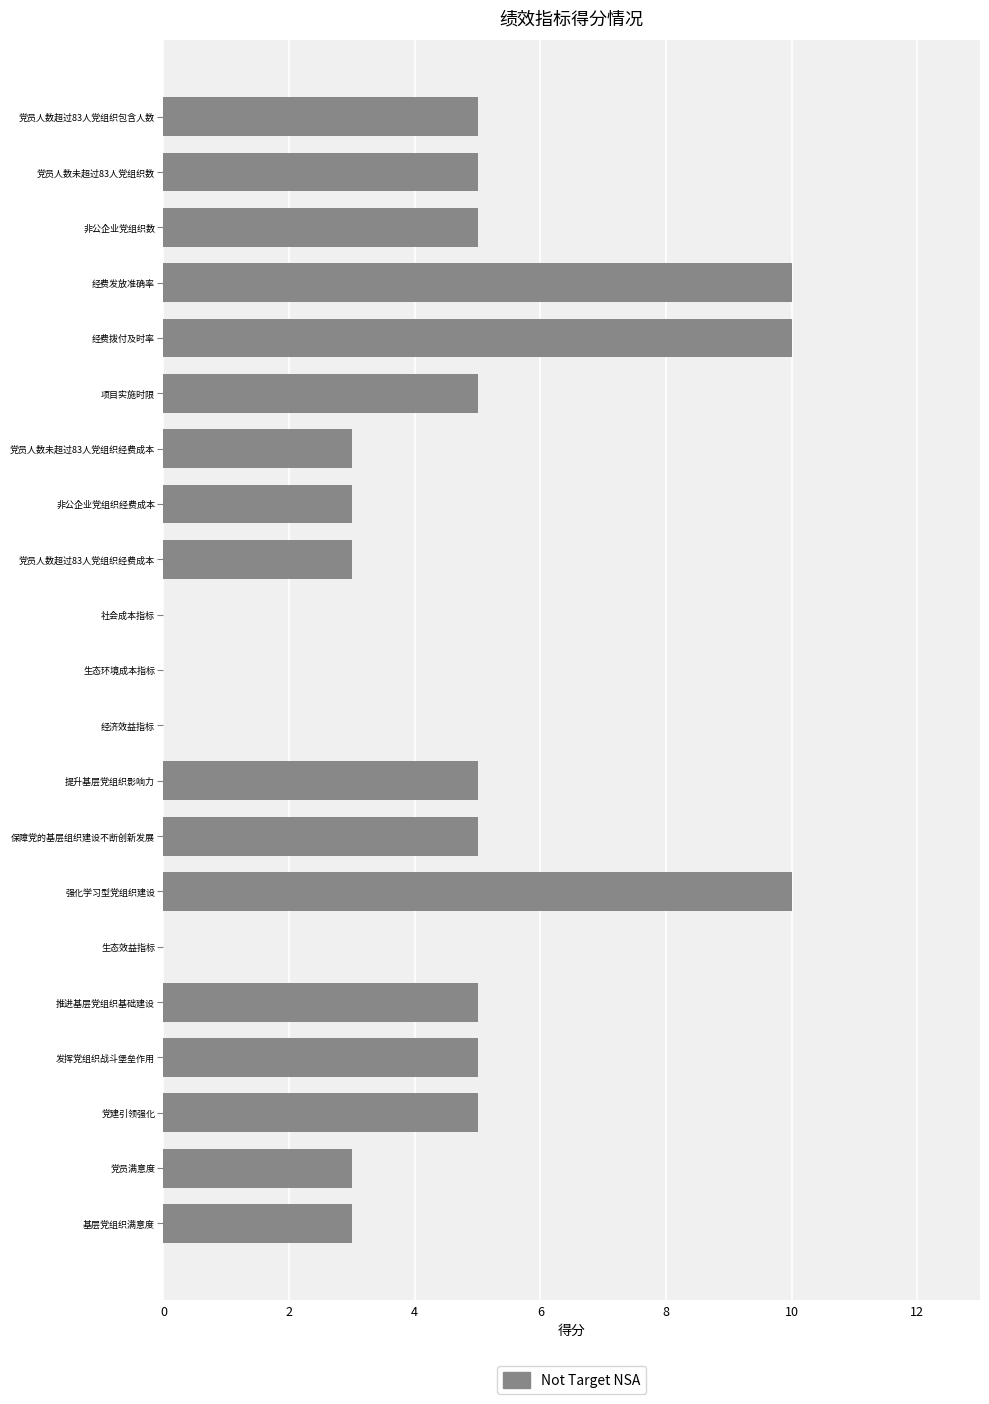

What is the greatest value displayed?

10